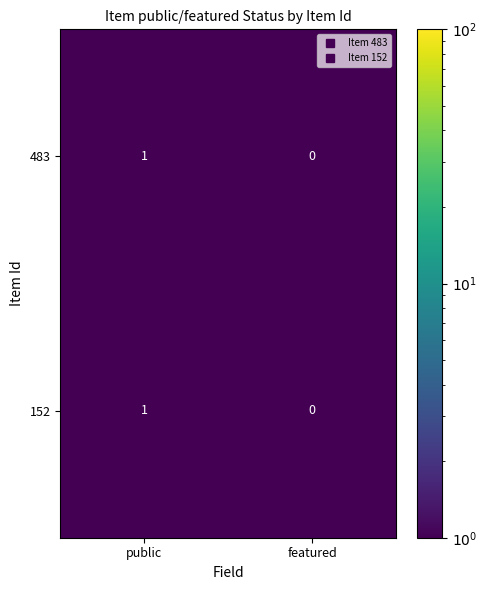

What is the total value across all series at featured?

0